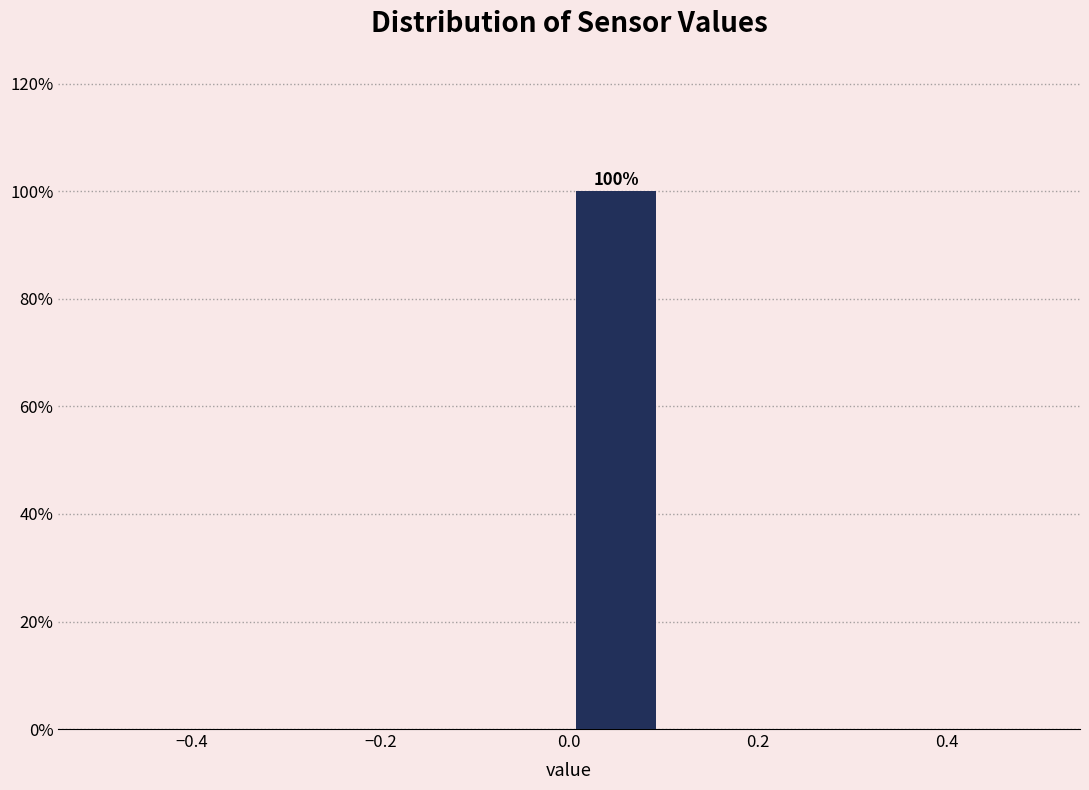

Which range on the x-axis has the tallest bar?

0.0 to 0.1